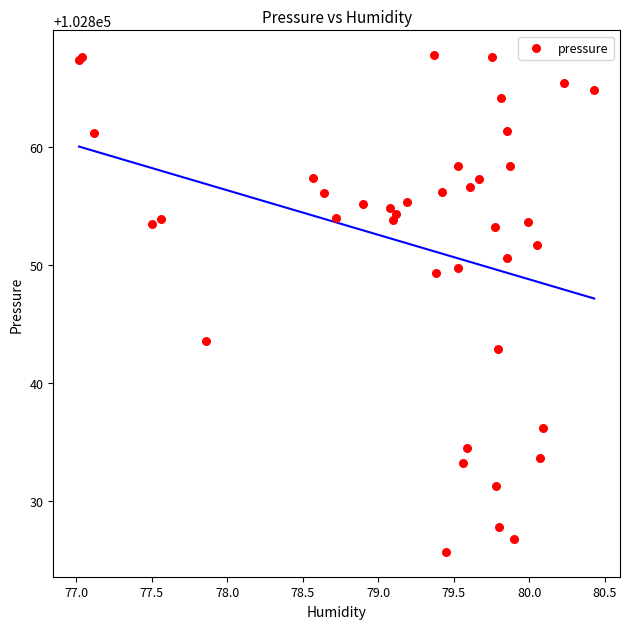

What Y value in the scatter plot is closest to 102846?

102843.6